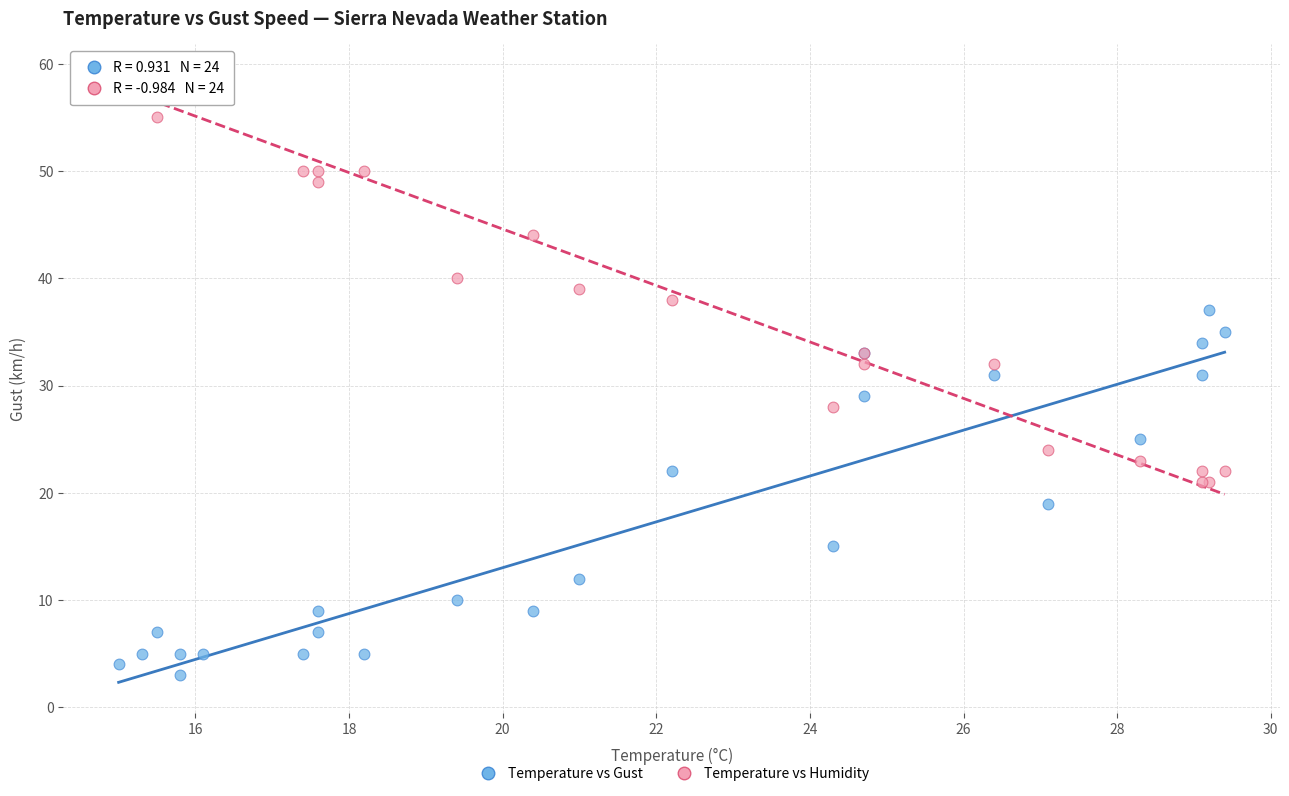

Which series contains the lowest Y value?

Temperature vs Gust